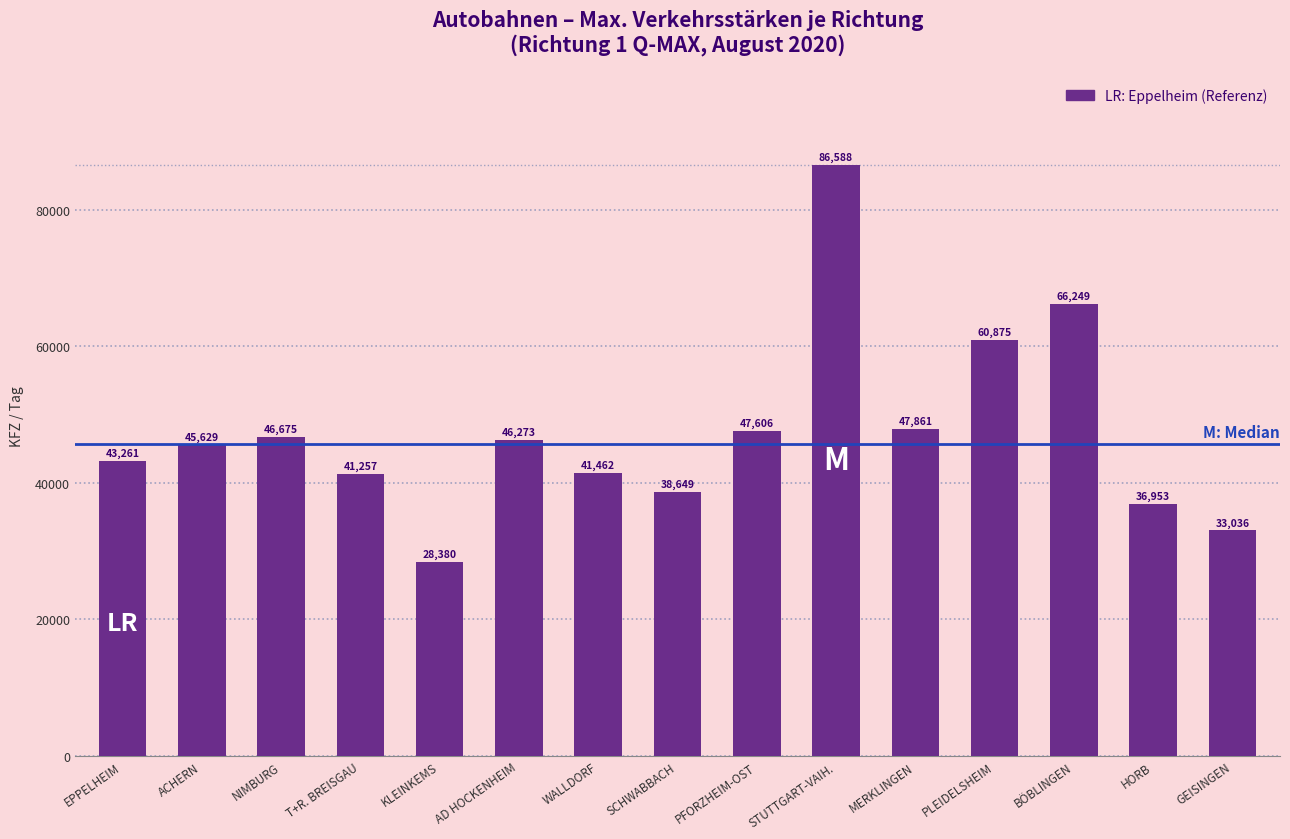

Reading left to right, transcribe all the data shown in this chart.

EPPELHEIM=43261	ACHERN=45629	NIMBURG=46675	T+R. BREISGAU=41257	KLEINKEMS=28380	AD HOCKENHEIM=46273	WALLDORF=41462	SCHWABBACH=38649	PFORZHEIM-OST=47606	STUTTGART-VAIH.=86588	MERKLINGEN=47861	PLEIDELSHEIM=60875	BÖBLINGEN=66249	HORB=36953	GEISINGEN=33036